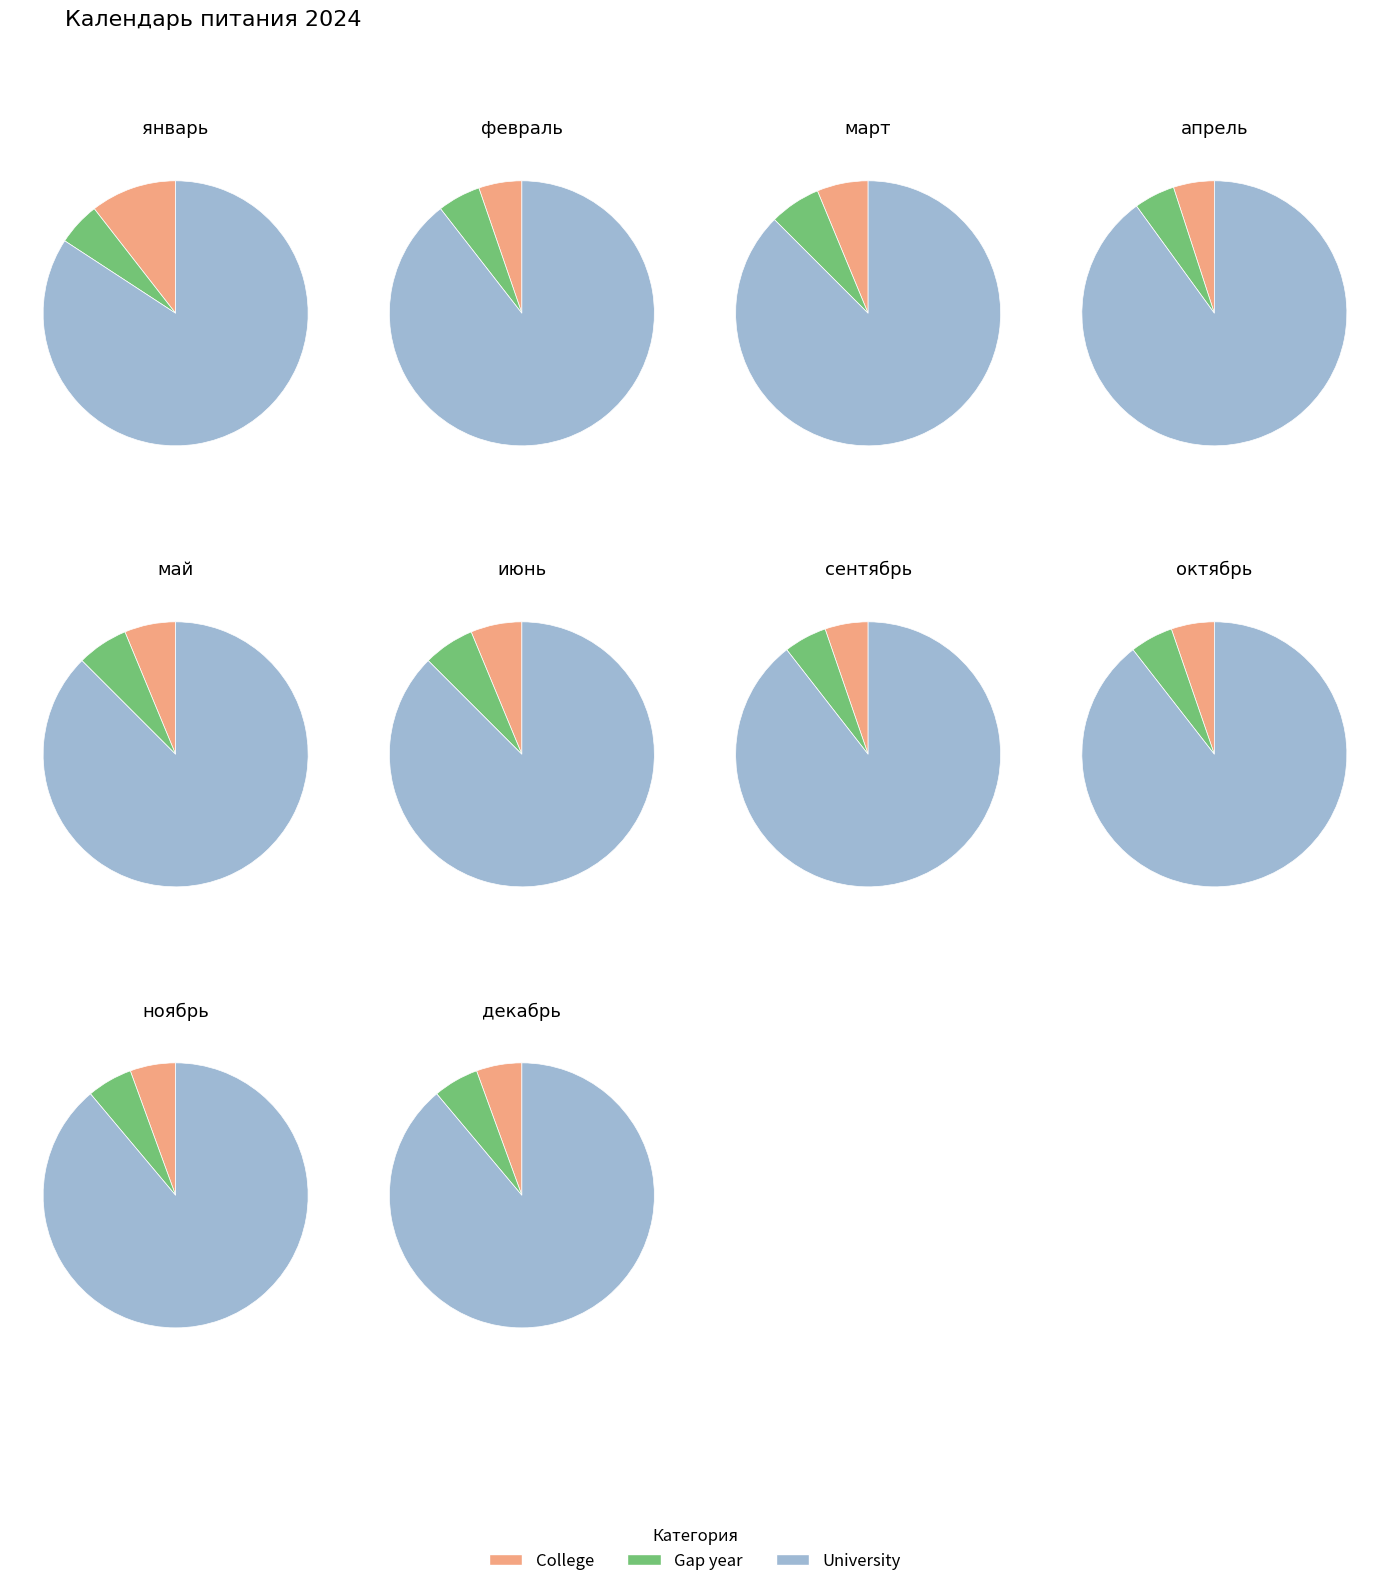

Which series has the widest spread of values?

University